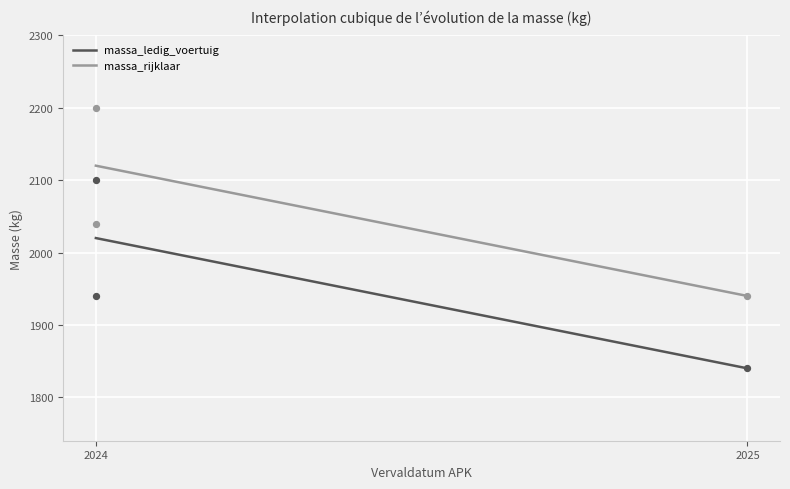

Is the value of massa_ledig_voertuig at 20240715 greater than the value of massa_rijklaar at 20240715?

No